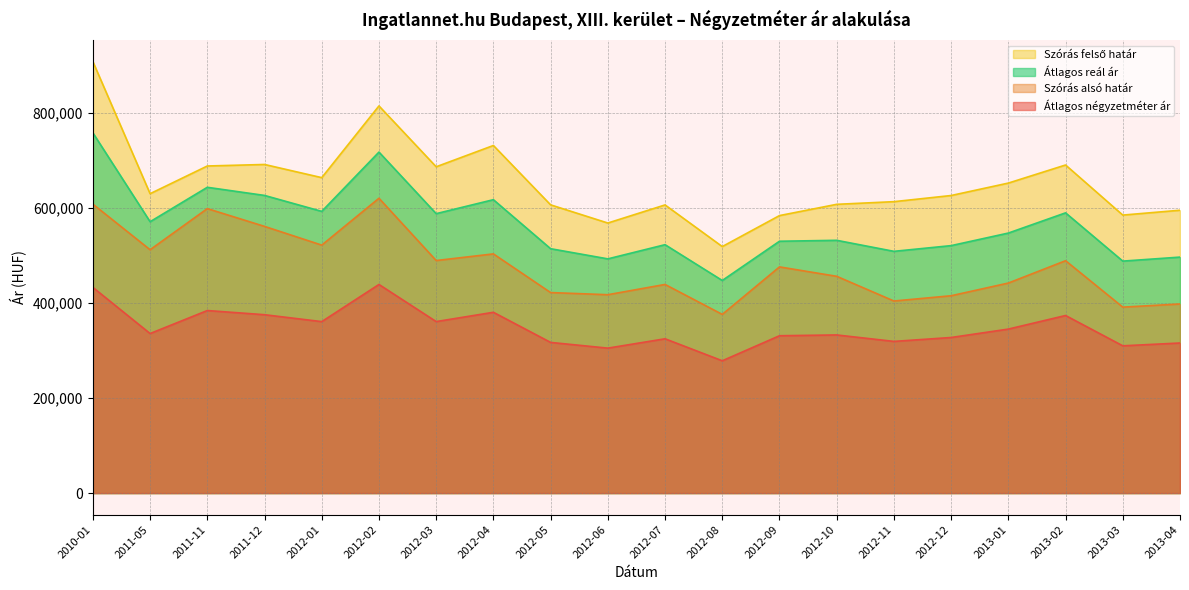

True or false: Szórás alsó határ and Átlagos négyzetméter ár intersect in this chart.

False